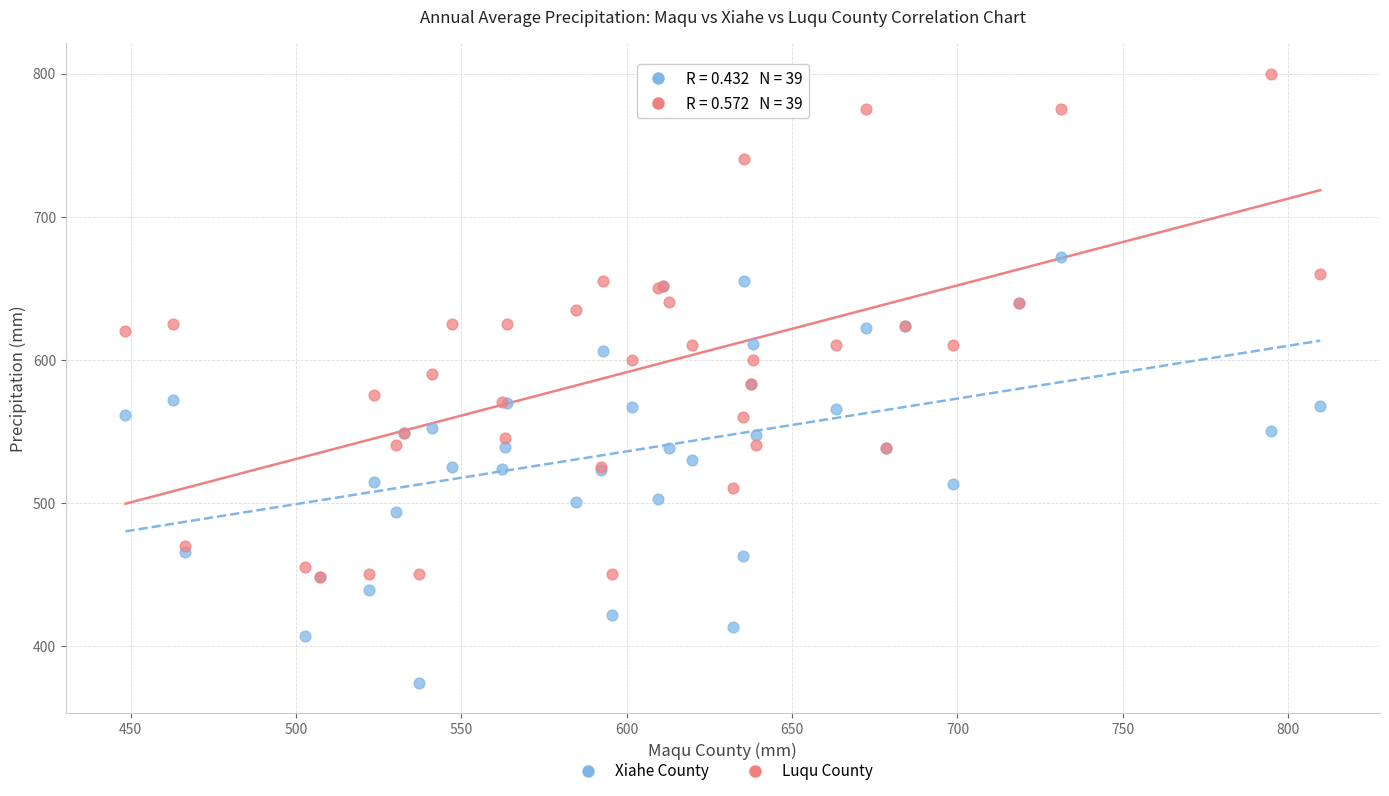

Which series has the widest spread of Y values?

Luqu County